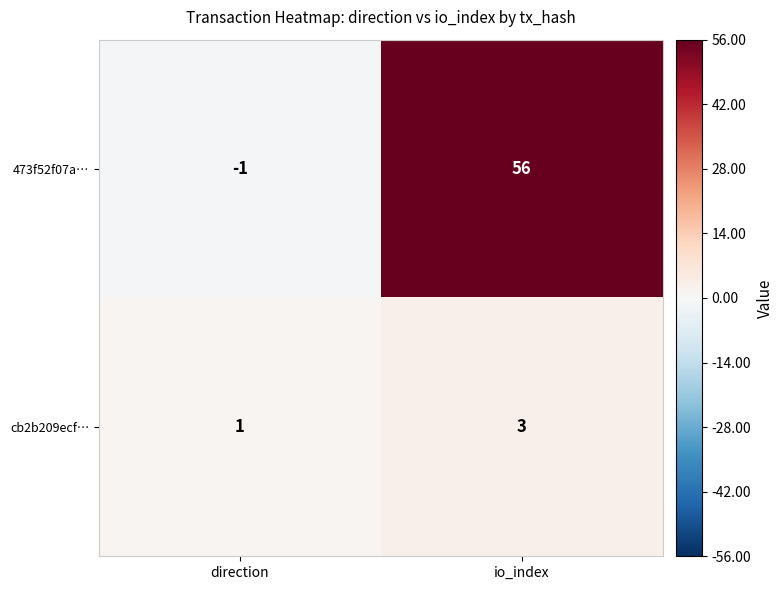

What is the spread (max minus min) of values at direction?

2